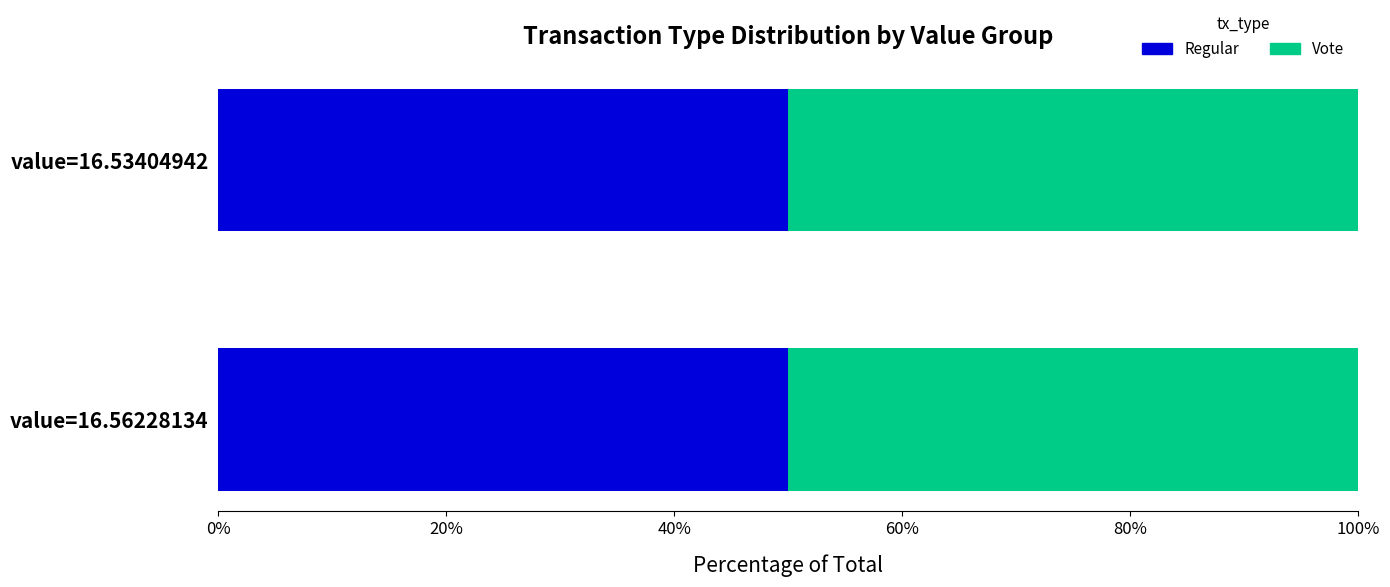

Rank the series at 5 from highest to lowest value.

Vote, Regular